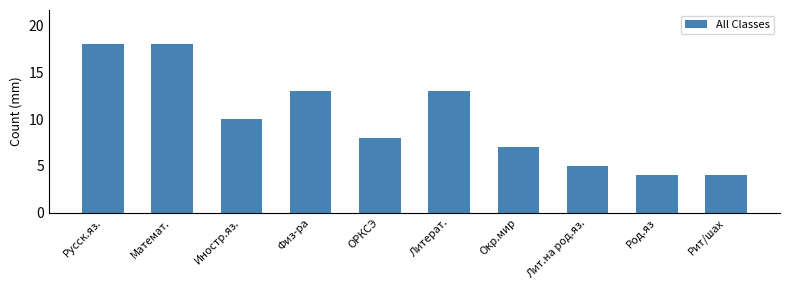

Count the number of data series in this chart.

1